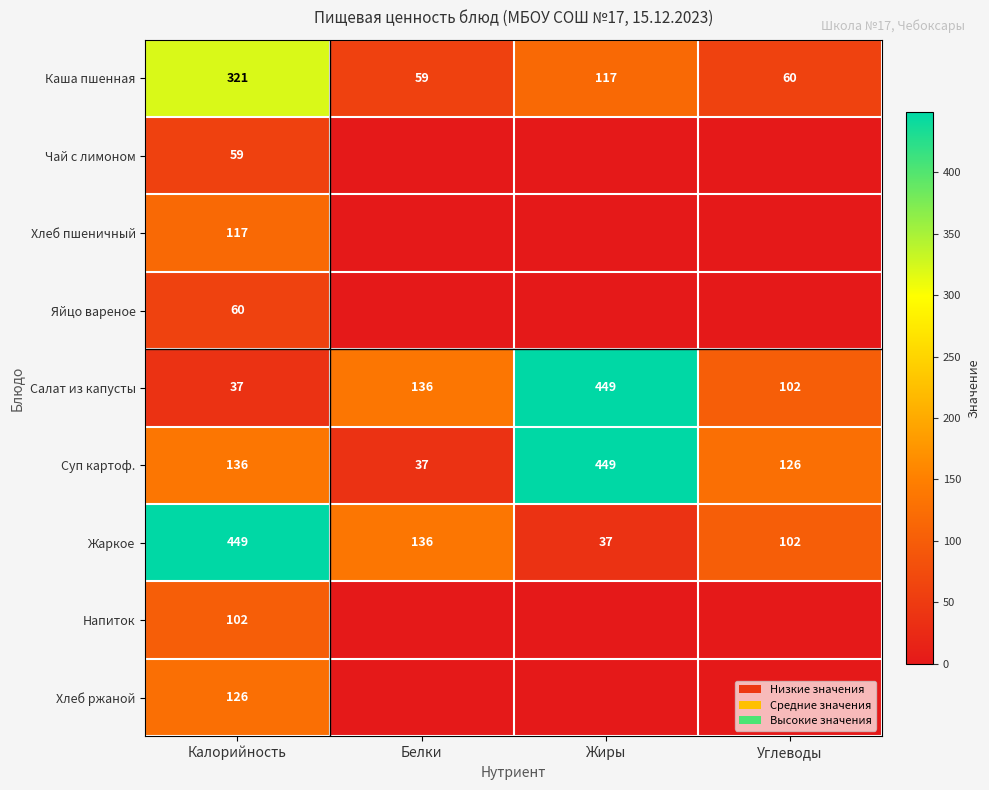

What is the sum of all Каша пшенная values?

557